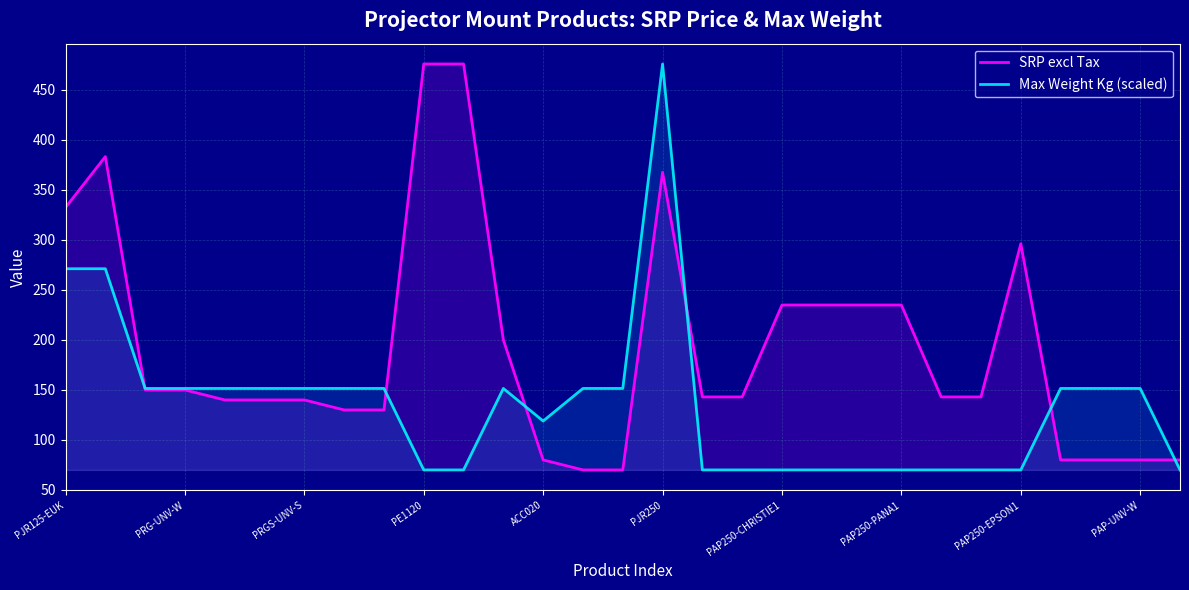

What value does the SRP excl Tax series have at 26?

80.0